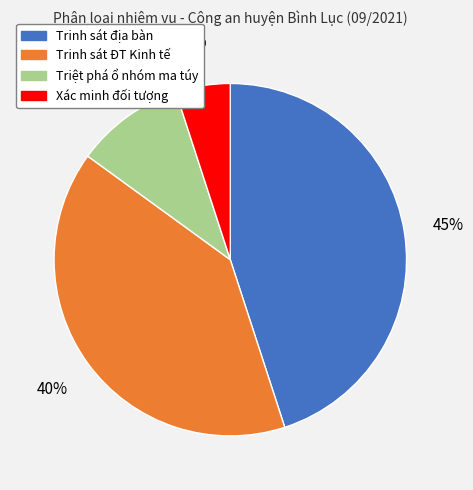

How many slices are in this pie chart?

4